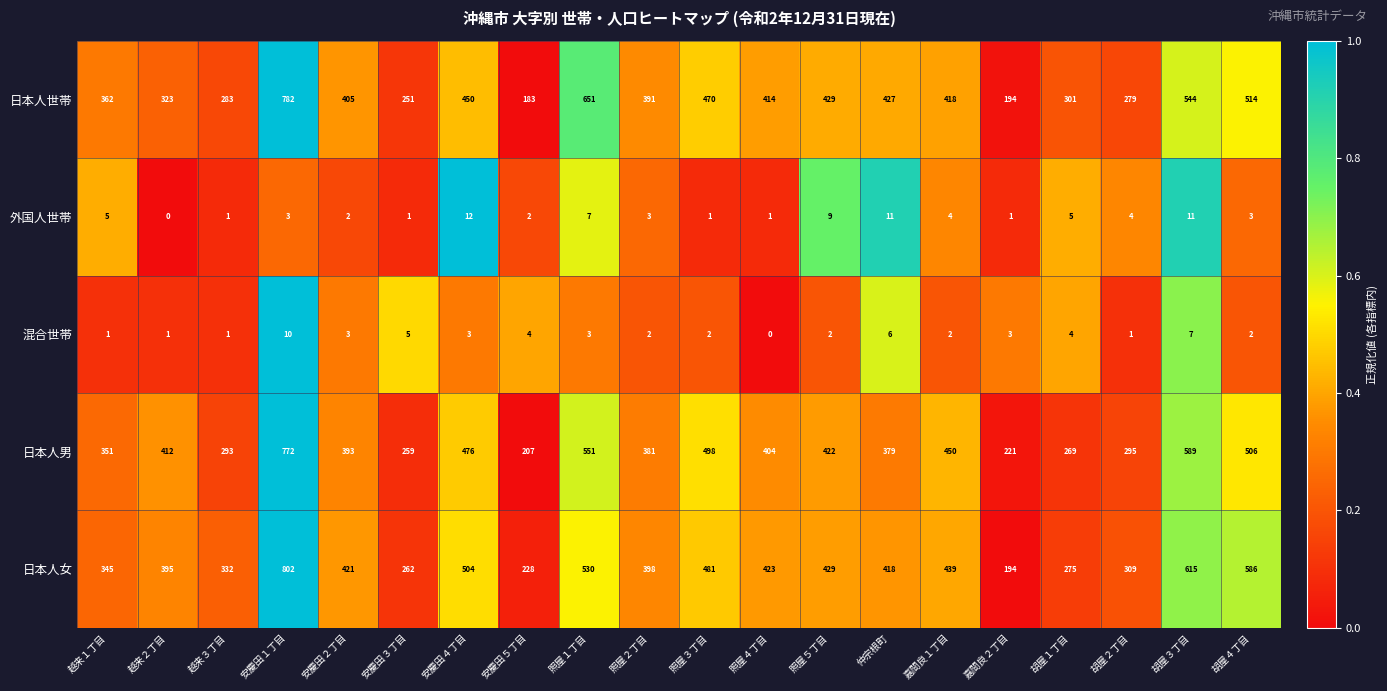

The 混合世帯 series shows 1 at 照屋３丁目. True or false?

False